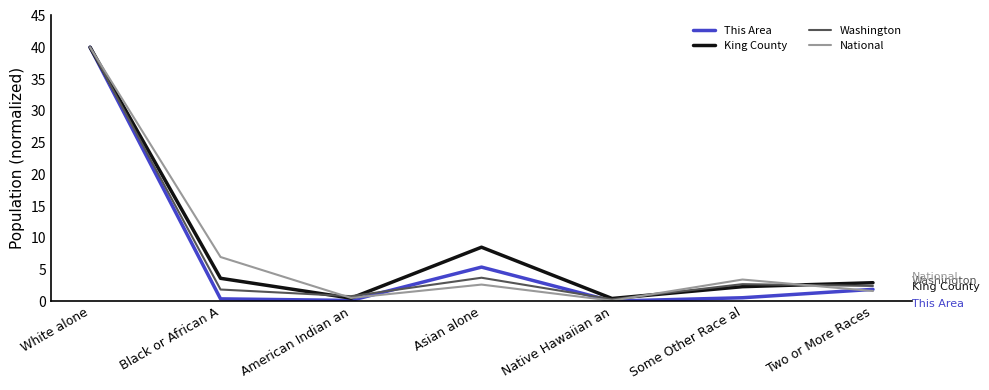

Which series has the largest range (max minus min)?

This Area